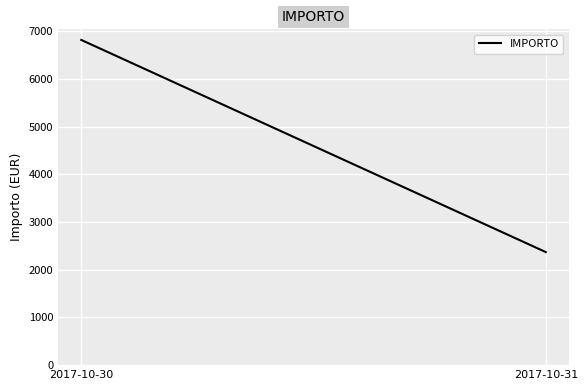

What is the greatest value displayed?

6814.8